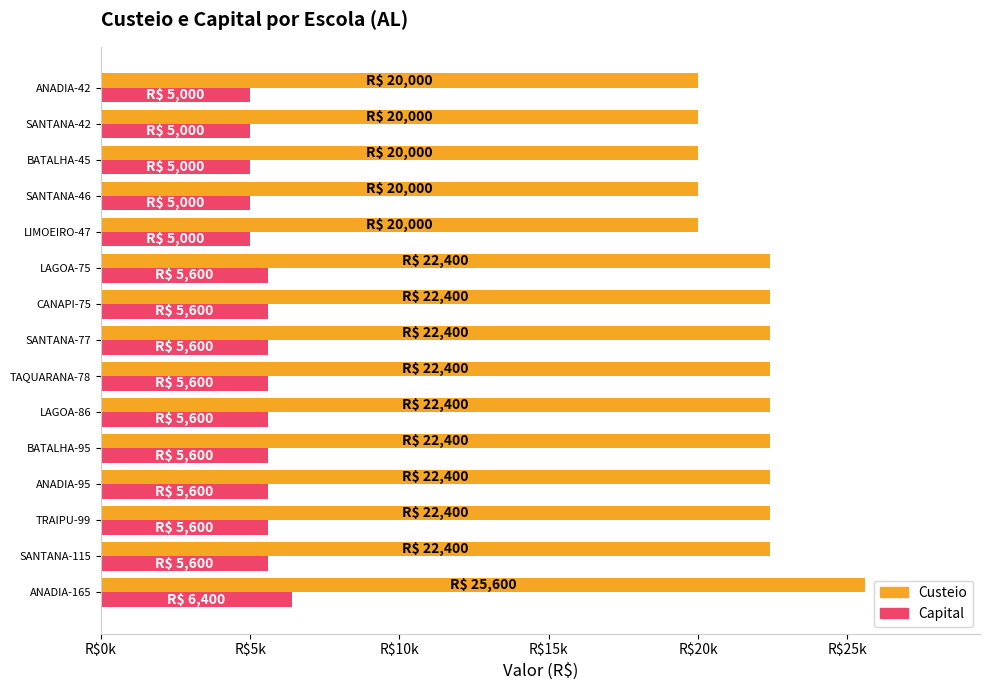

What are all the series names shown in the legend?

Custeio, Capital